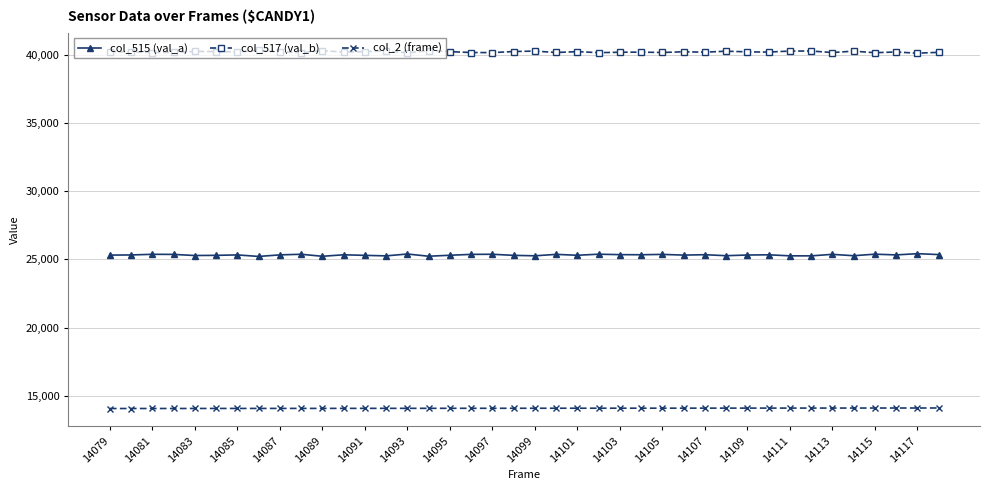

What is the value of the col_2 (frame) point at the 20th from the left?

14098